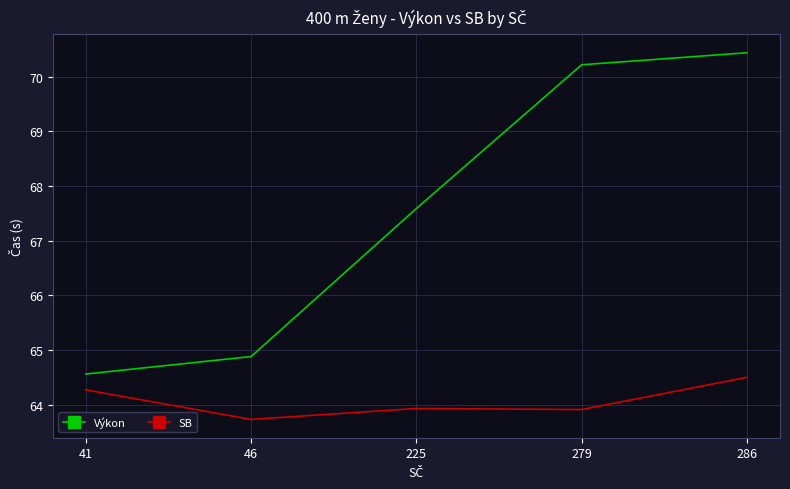

What value does the Výkon series have at 41?

64.6